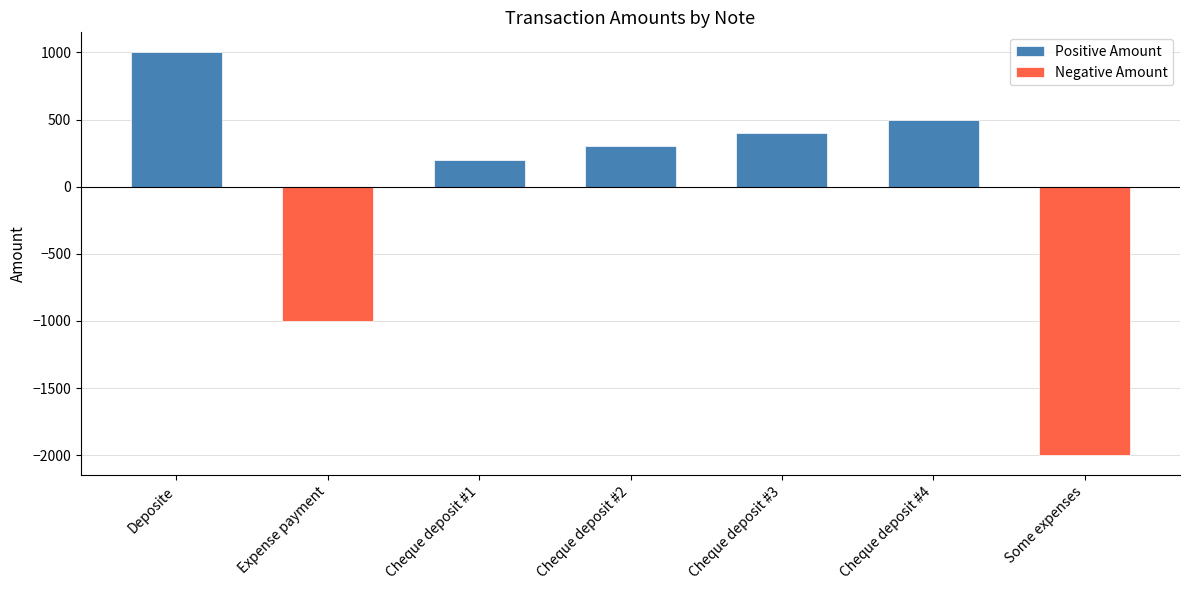

True or false: Negative Amount has a value of 0 at Cheque deposit #4.

True